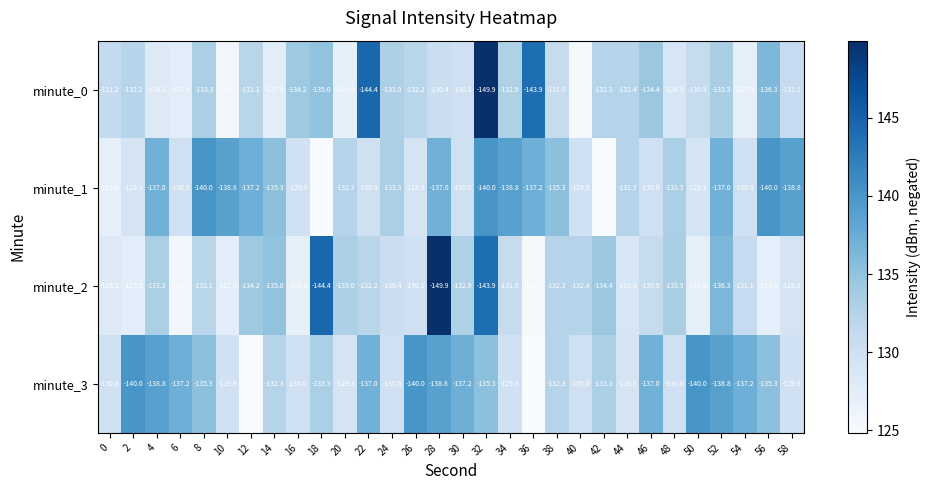

At which label is minute_2 closest to -137?

52